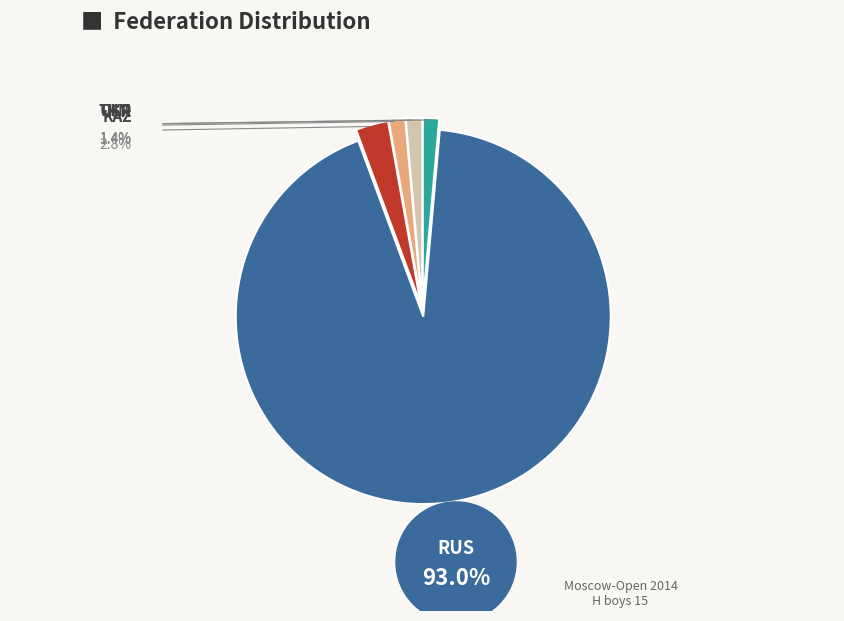

Does any single category account for the majority?

Yes